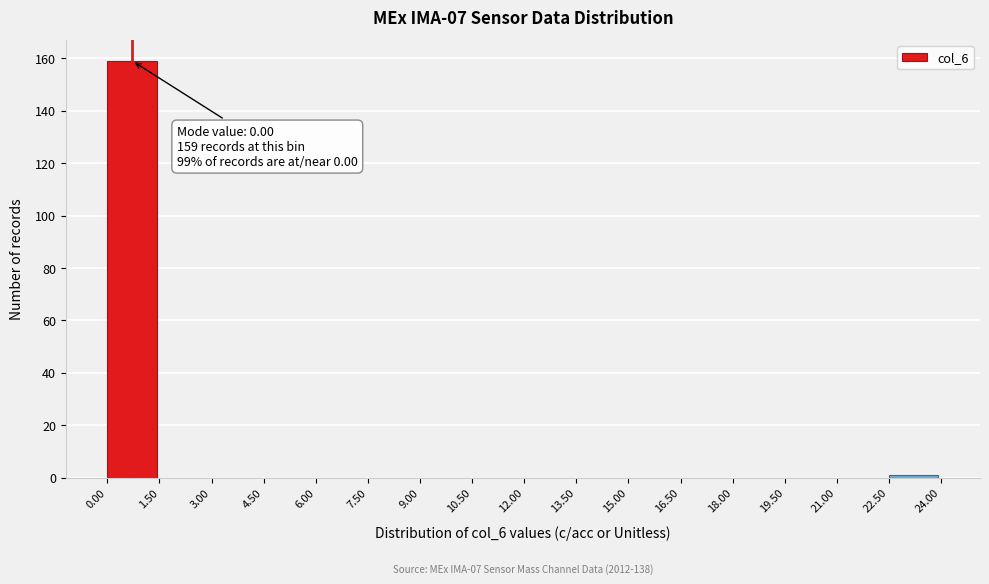

Over which range of the x-axis is the bar tallest?

0.00 to 1.50